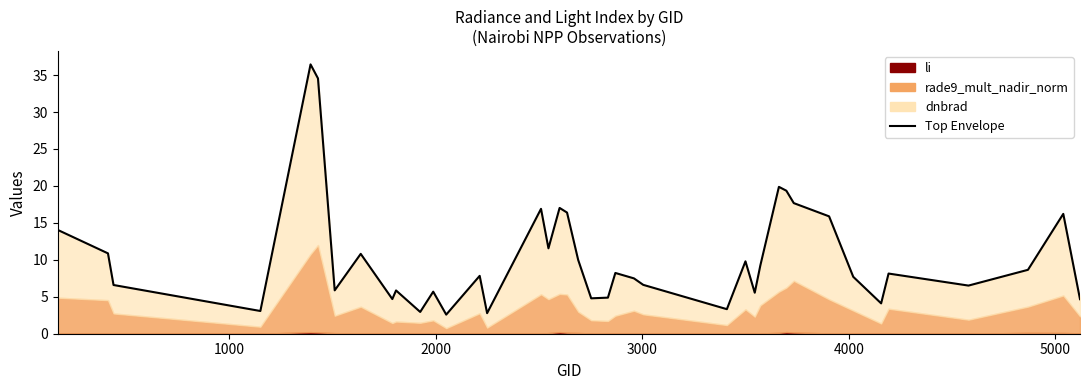

What is the sum of all values?

415.1